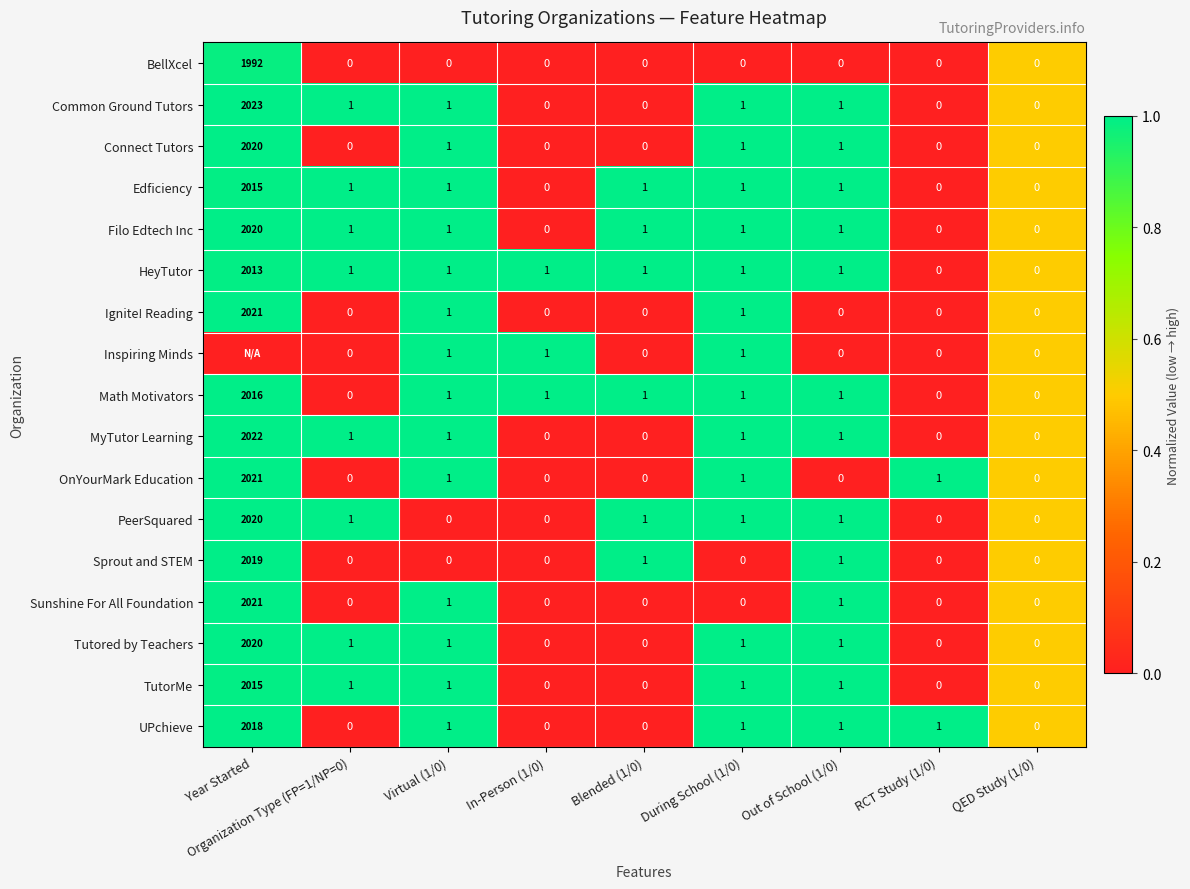

Which has a higher value, Year Started or Out of School (1/0)?

Year Started